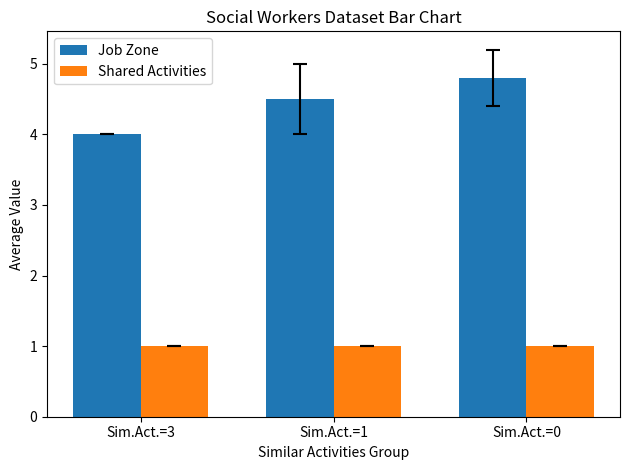

At which category is the sum across all series the highest?

Sim.Act.=0